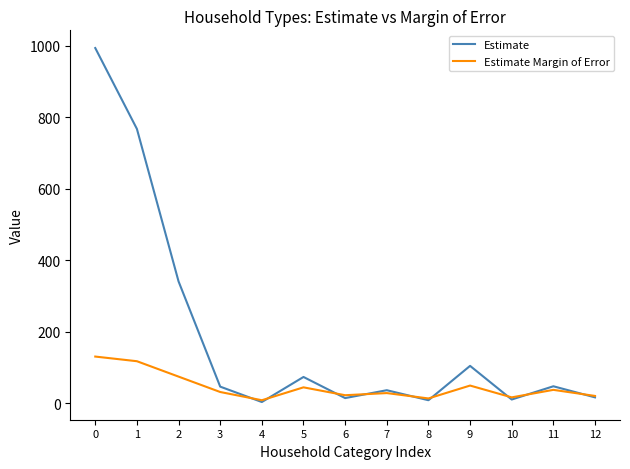

True or false: Estimate has a value of 9 at 8.

True